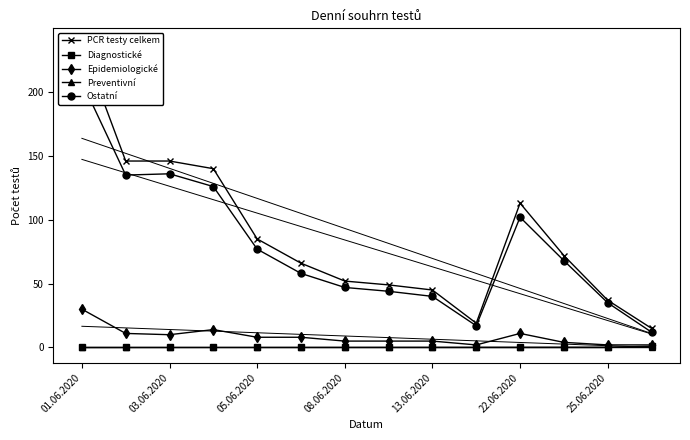

Count the number of data series in this chart.

5